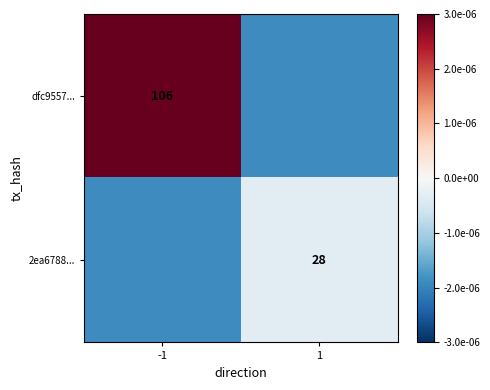

True or false: dfc9557... has a value of 106.0 at -1.

True